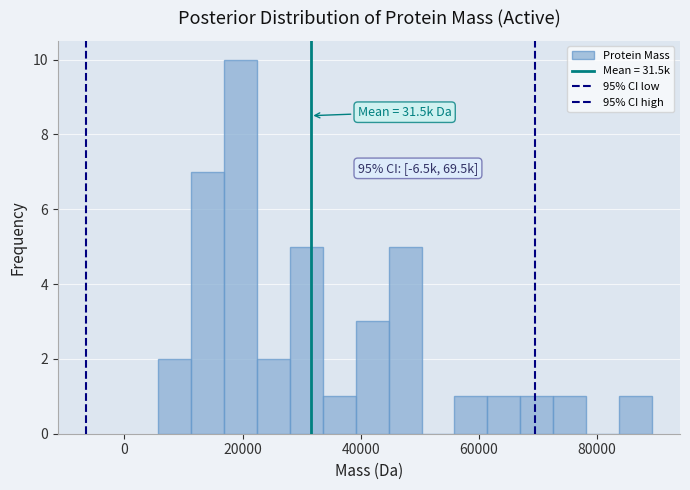

Read against the x-axis, roughly where is the centre of the tallest bar?

20000